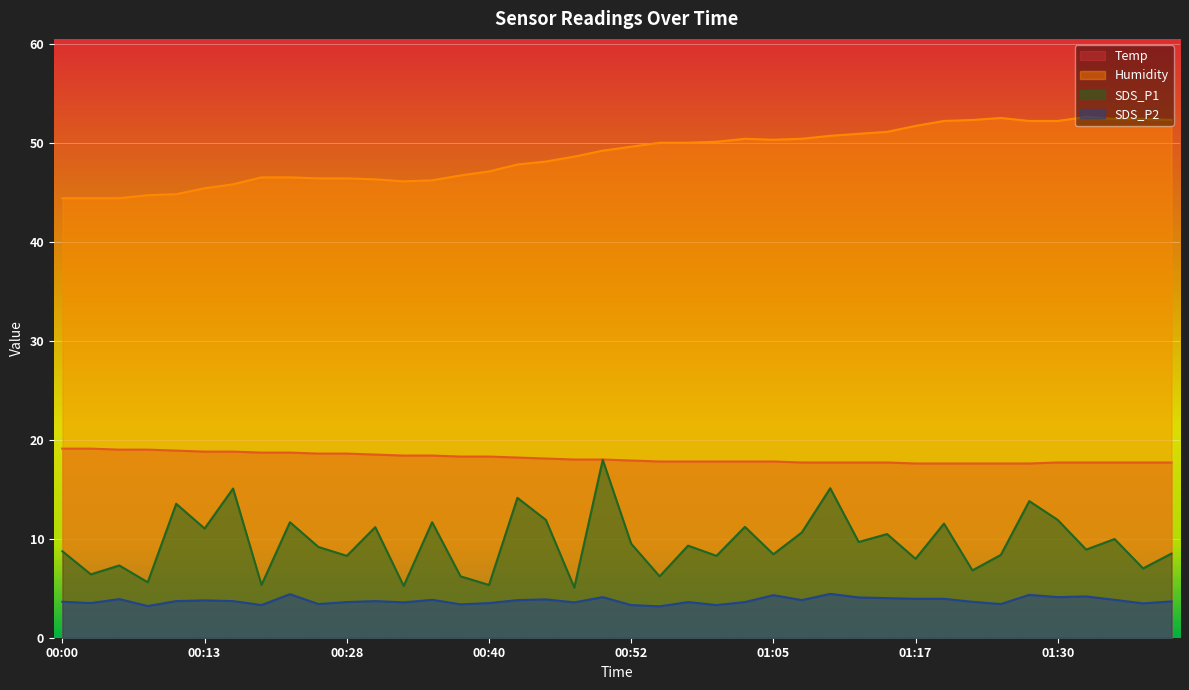

How many interior local valleys does the SDS_P2 series have?

13